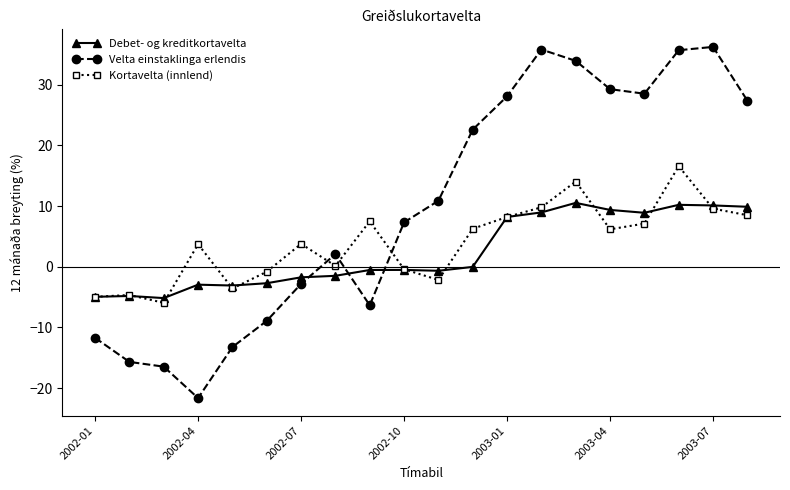

What is the greatest value displayed?

36.2